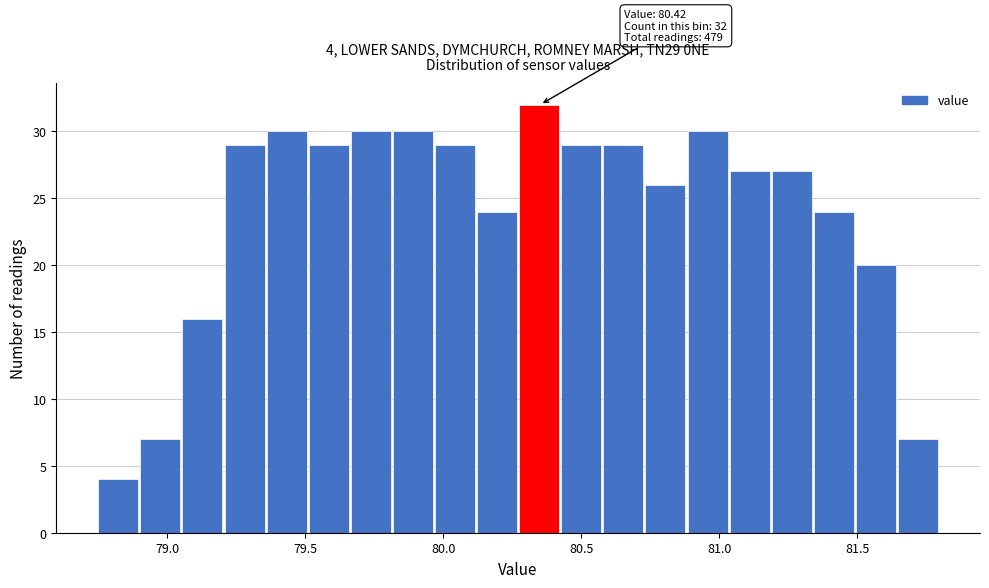

Read against the x-axis, roughly where is the centre of the tallest bar?

80.35